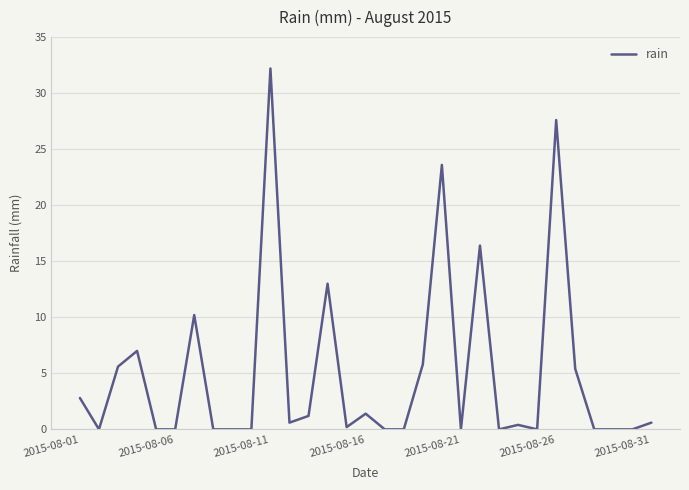

What is the difference between the maximum and minimum values?

32.2